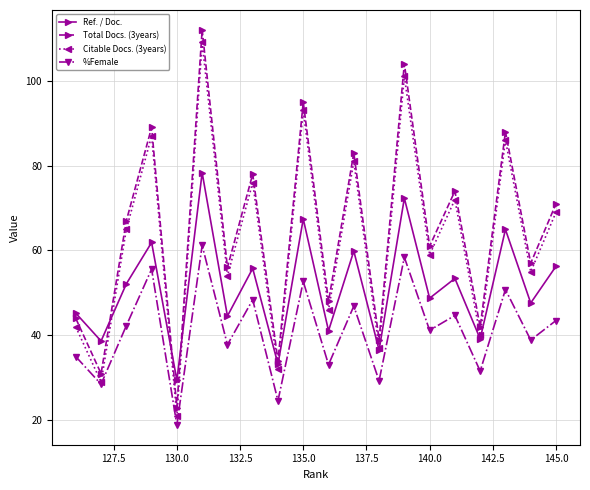

At how many categories does at least one series exceed 70?

9